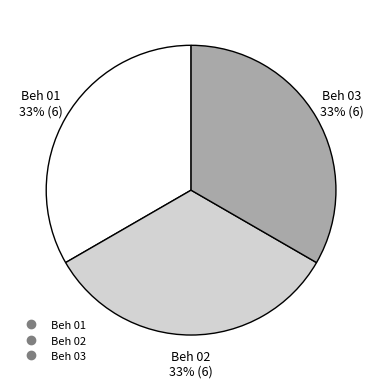

To the nearest percent, what is the average slice percentage?

33%